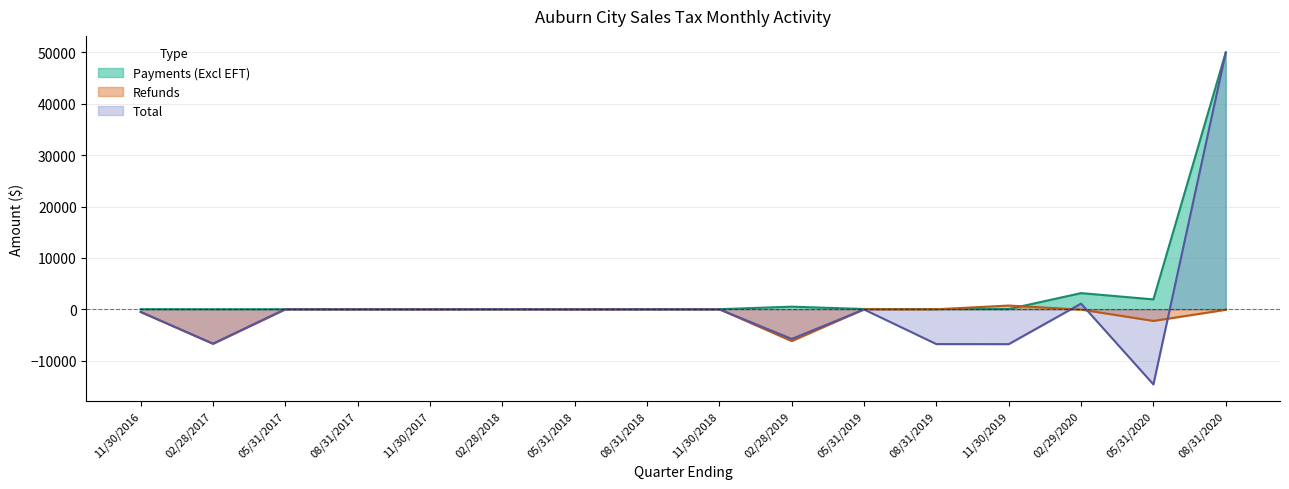

True or false: Refunds has more than 2 points higher than both neighbors.

True